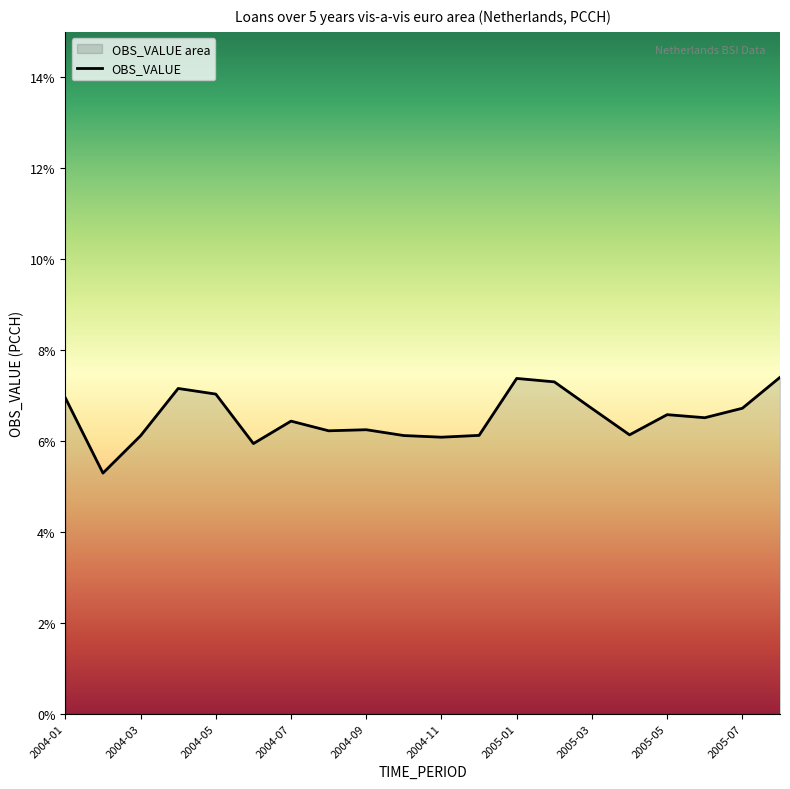

What is the label of the 20th point from the right?

2004-01